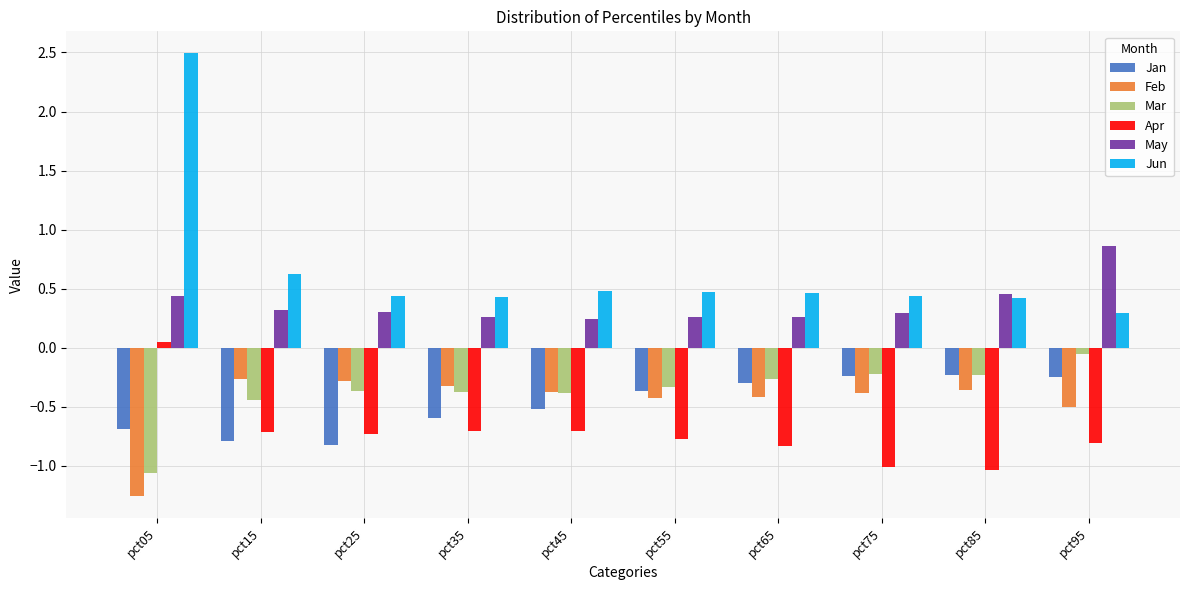

Which label corresponds to the smallest value in the chart?

pct05